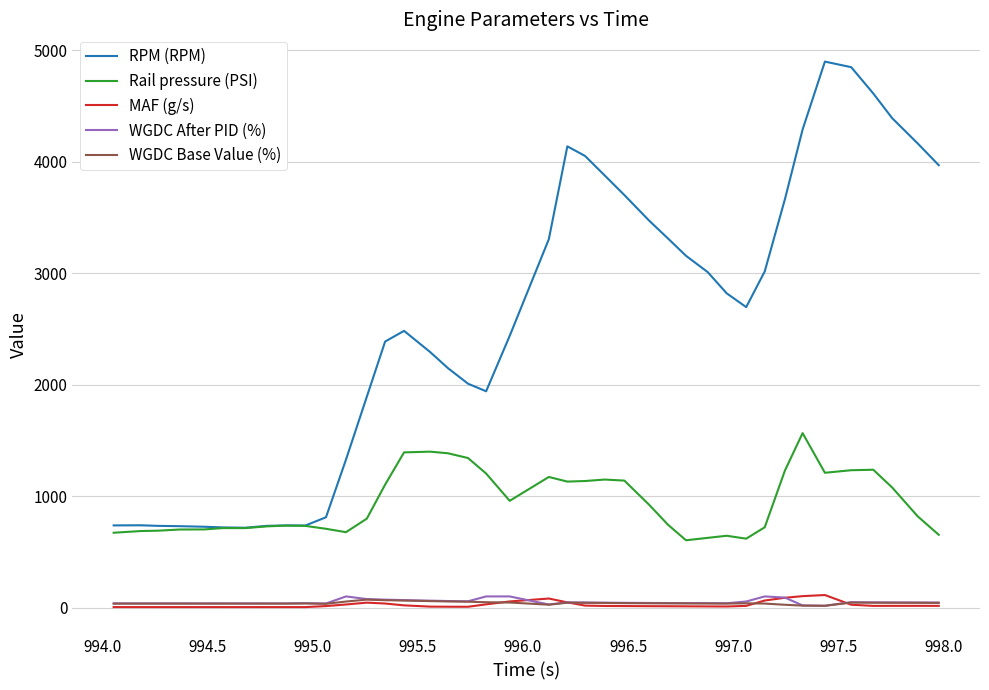

What is the highest value of the Rail pressure (PSI) series?

1564.7